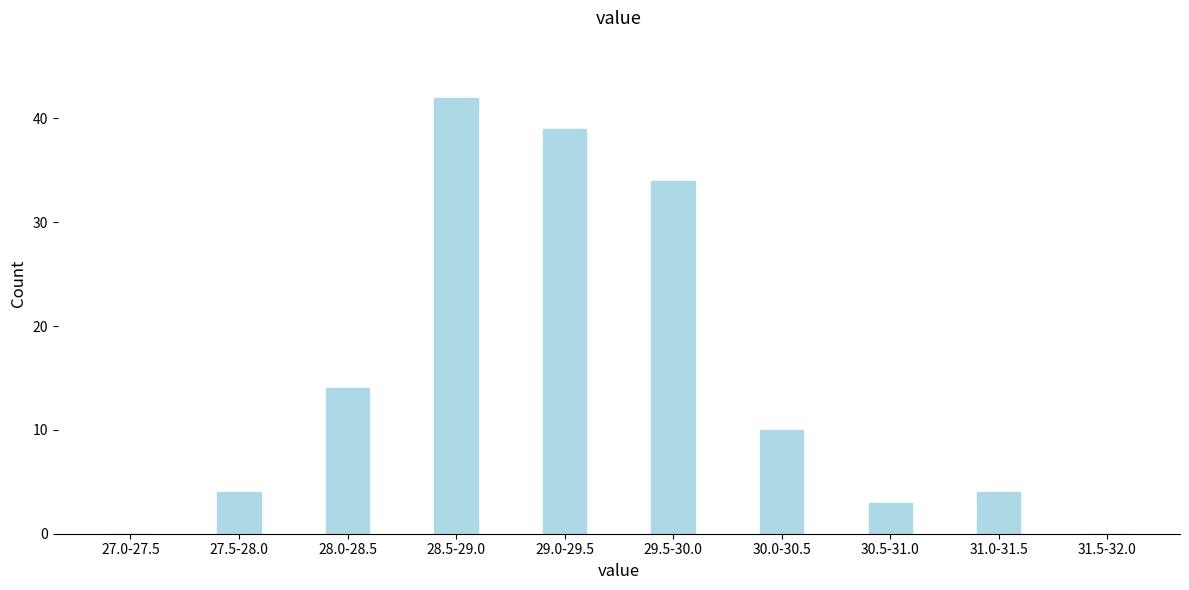

Reading left to right, list all the values displayed in this chart.

27.0-27.5=0	27.5-28.0=4	28.0-28.5=14	28.5-29.0=42	29.0-29.5=39	29.5-30.0=34	30.0-30.5=10	30.5-31.0=3	31.0-31.5=4	31.5-32.0=0